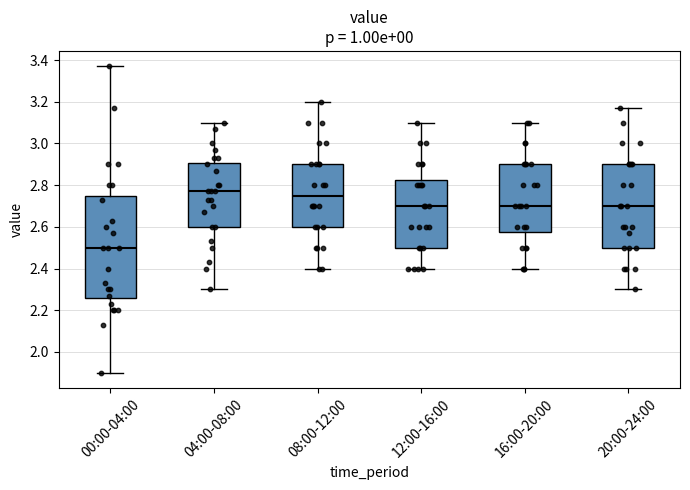

Reading left to right, read every box against the y-axis: the position of its median line, the range the box covers, and the ends of its whiskers. The values are not printed on the chart, so give them approximately, as read against the axis.

00:00-04:00: median 2.50, box 2.26 to 2.74, whiskers 1.90 to 3.38
04:00-08:00: median 2.78, box 2.60 to 2.90, whiskers 2.30 to 3.10
08:00-12:00: median 2.76, box 2.60 to 2.90, whiskers 2.40 to 3.20
12:00-16:00: median 2.70, box 2.50 to 2.82, whiskers 2.40 to 3.10
16:00-20:00: median 2.70, box 2.58 to 2.90, whiskers 2.40 to 3.10
20:00-24:00: median 2.70, box 2.50 to 2.90, whiskers 2.30 to 3.18